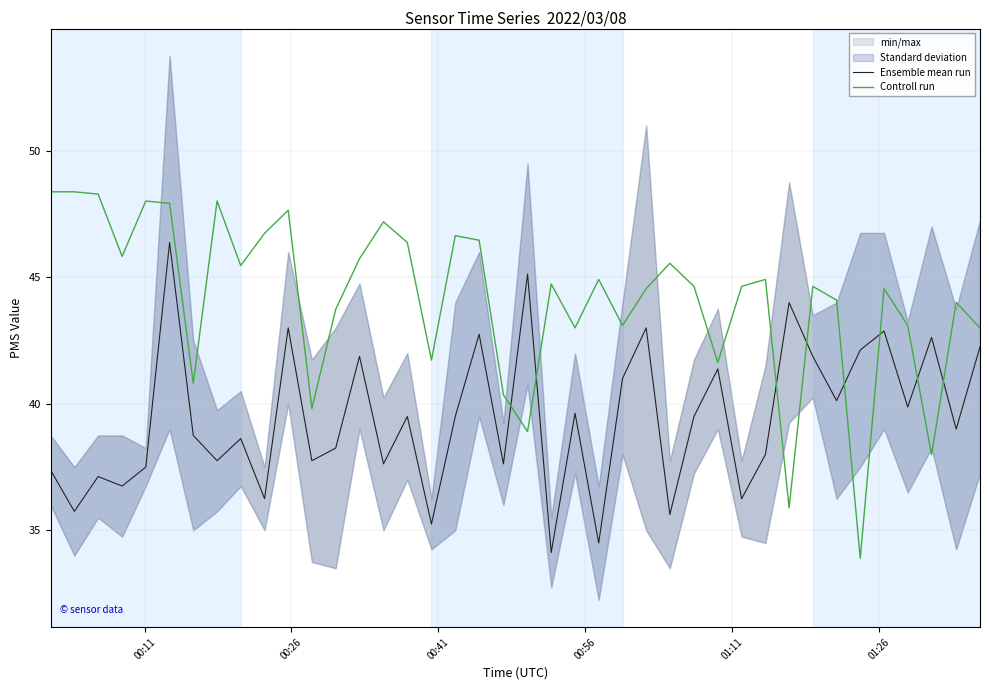

True or false: Controll run and Ensemble mean run intersect in this chart.

True